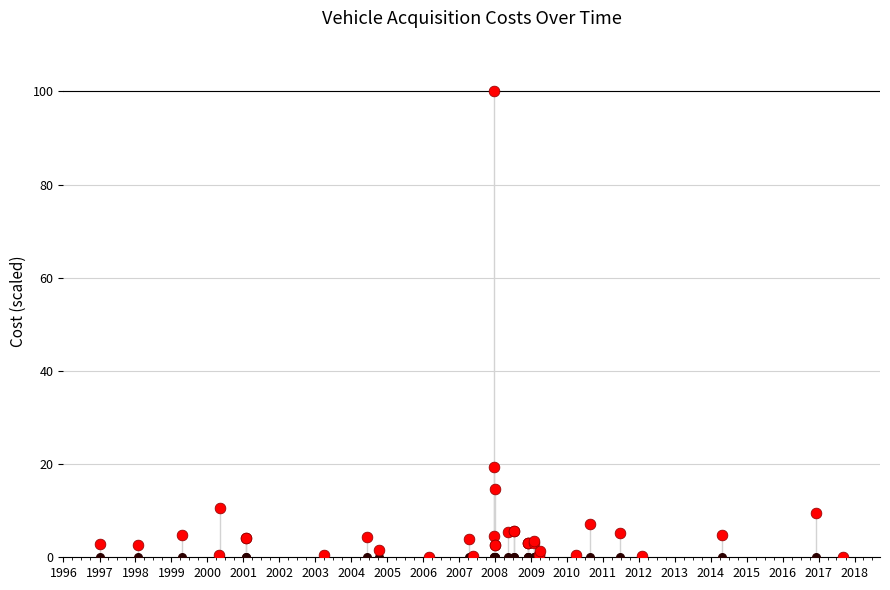

What is the ratio of the value at 2004 to the value at 1997?

0.3